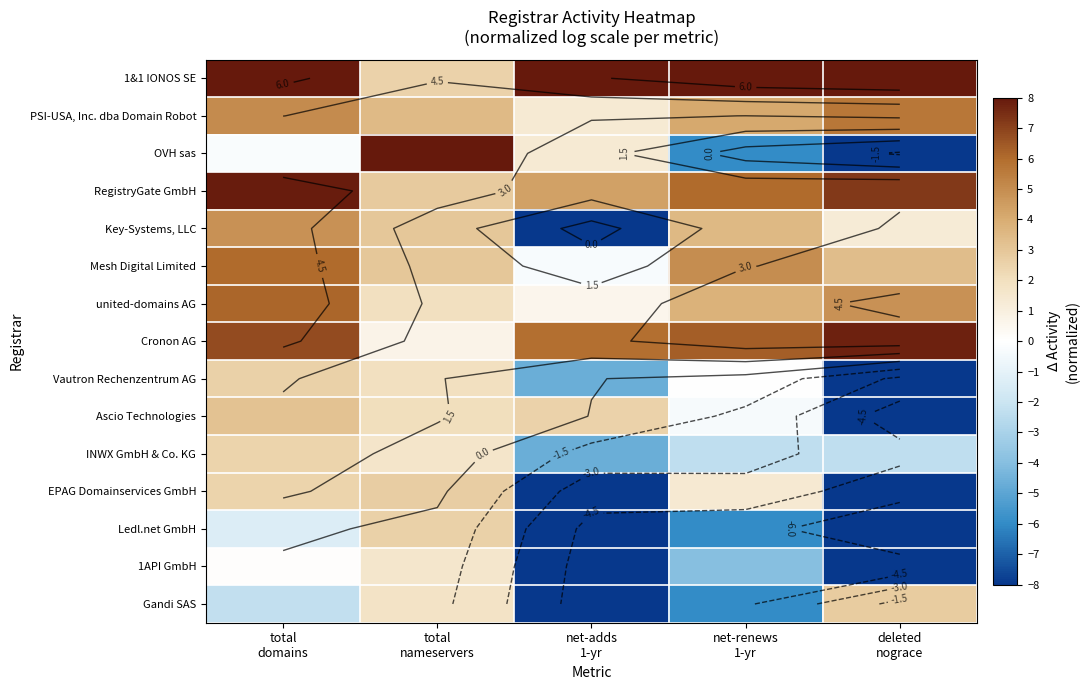

Which has a higher value, net-adds
1-yr or net-renews
1-yr?

net-adds
1-yr